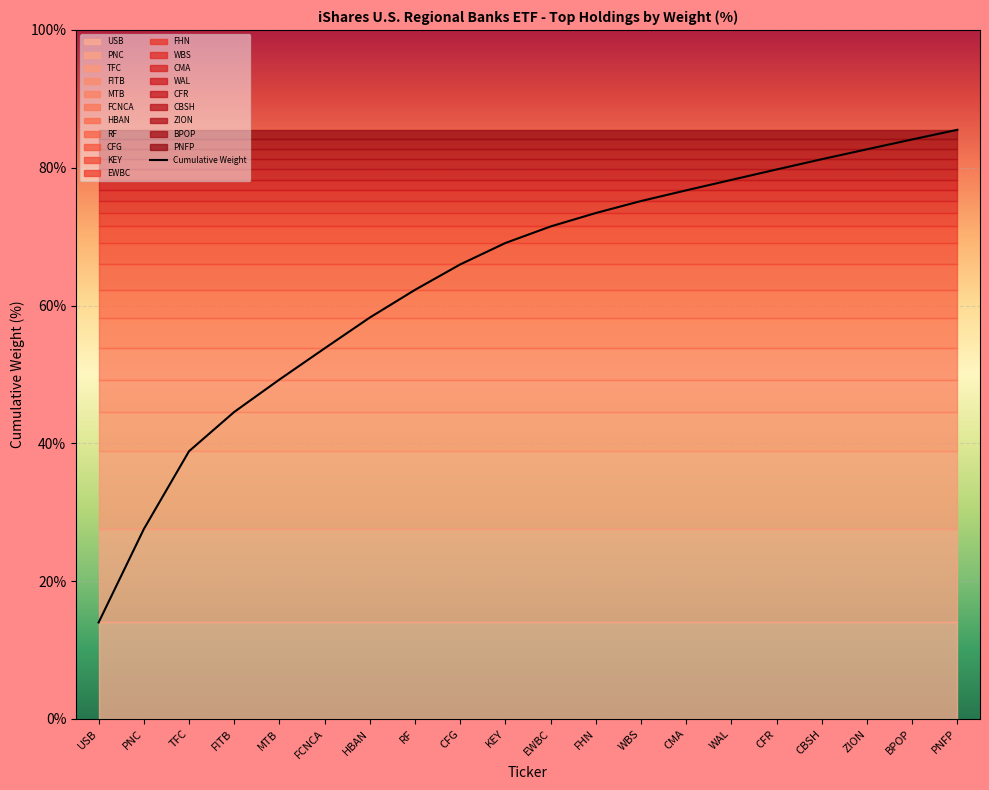

What is the difference between the values at EWBC and PNC?

43.9